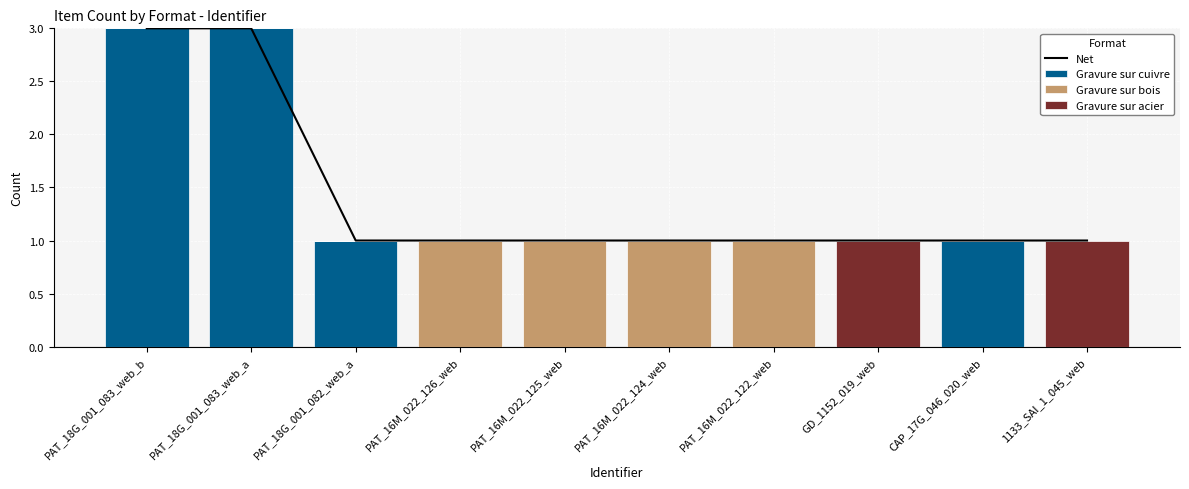

Is it true that Gravure sur cuivre equals 3 at PAT_18G_001_083_web_a?

True